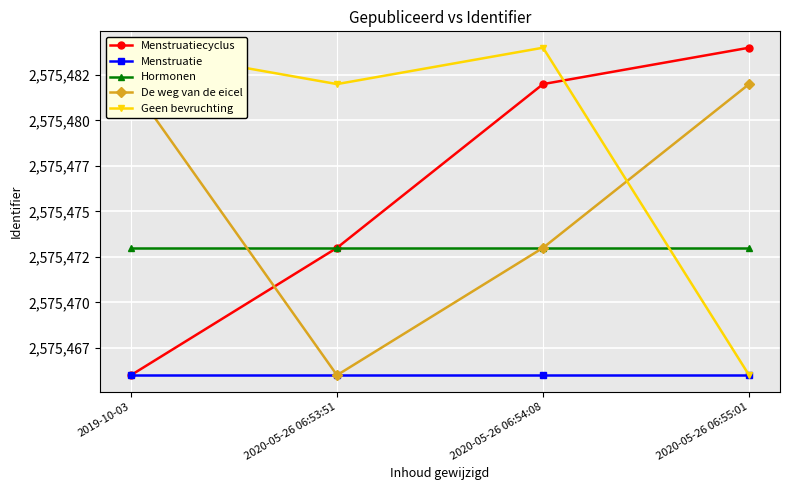

Which series changed the most between 2019-10-03 and 2020-05-26 06:55:01?

Menstruatiecyclus